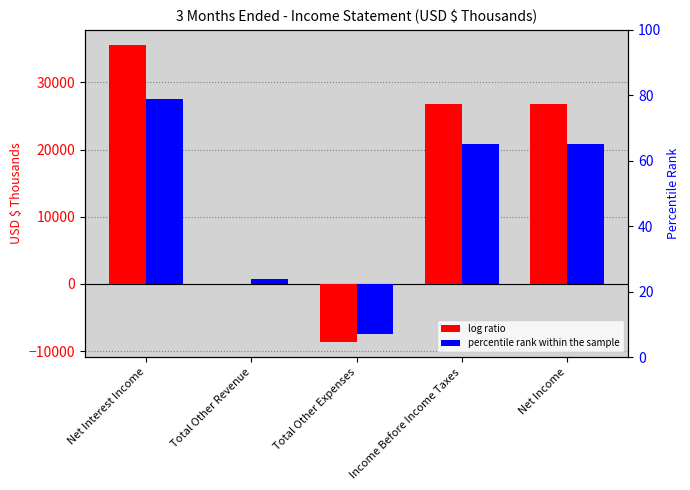

At which category does the chart reach its peak across all series?

Net Interest Income